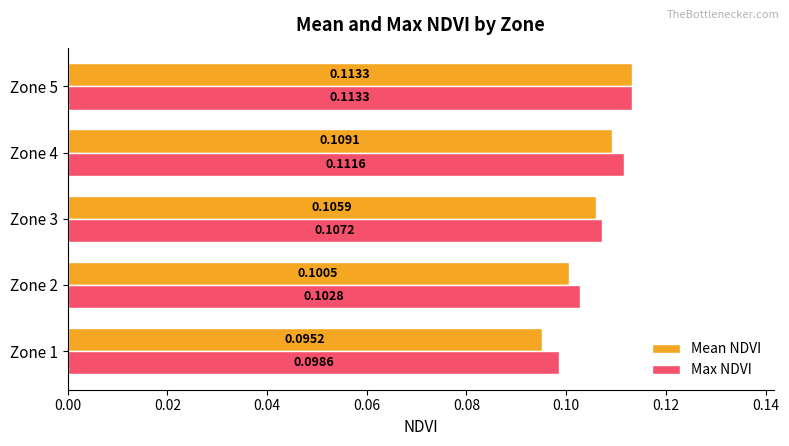

What is the sum of all Max NDVI values?

0.5